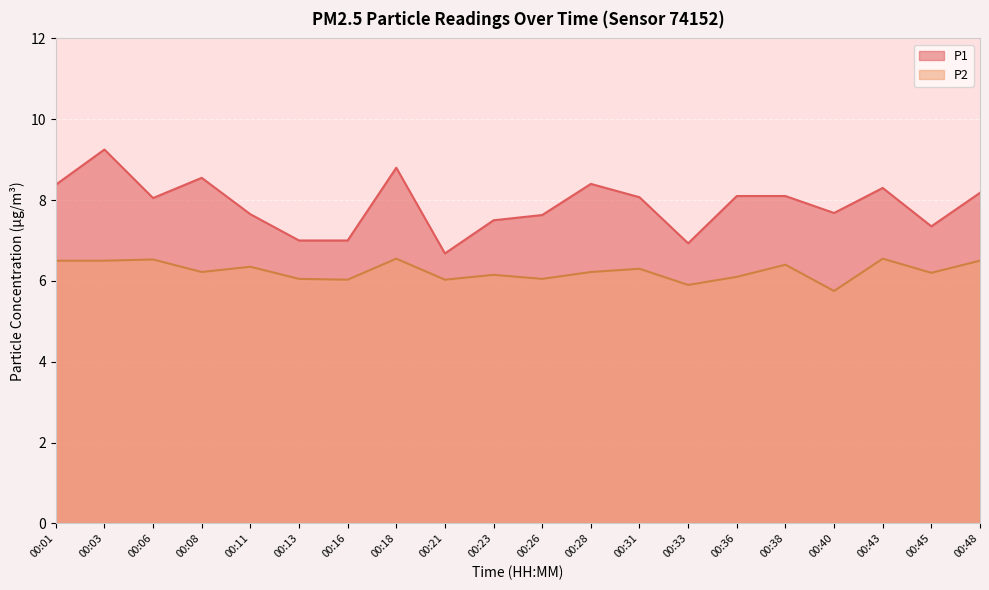

Is it true that P2 equals 9.1 at 00:26?

False